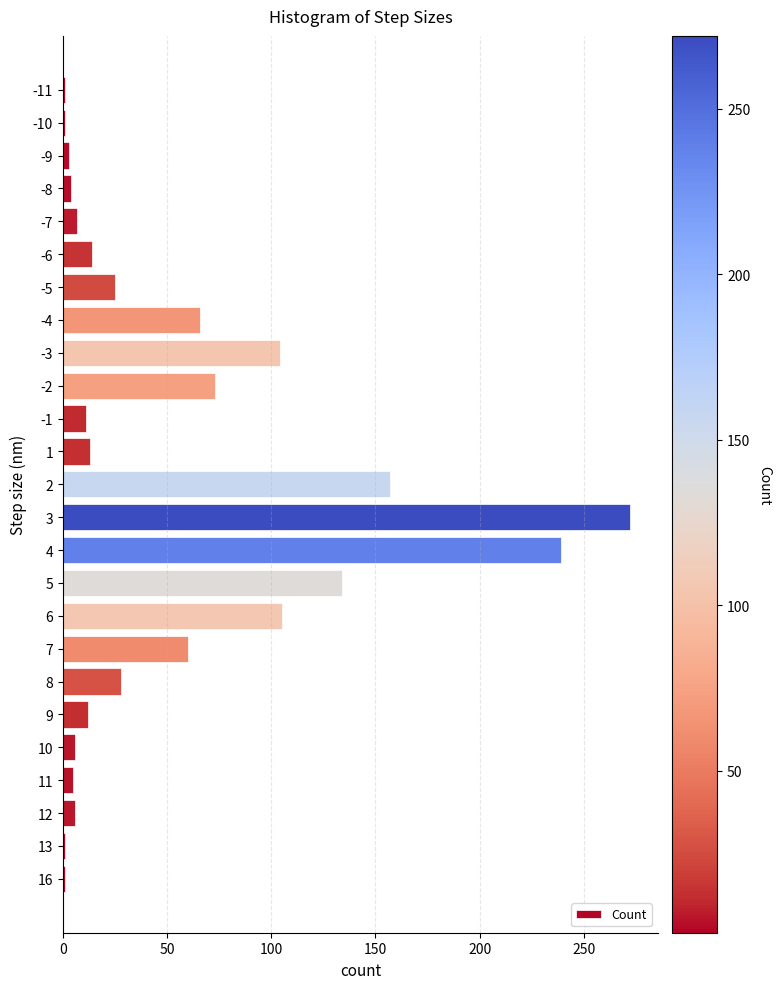

True or false: the data shows 7 at -7.

True